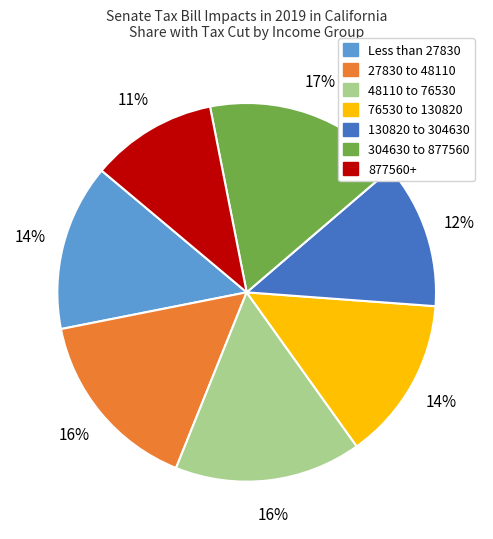

To the nearest percent, what is the difference between the largest and smallest slice percentages?

6%